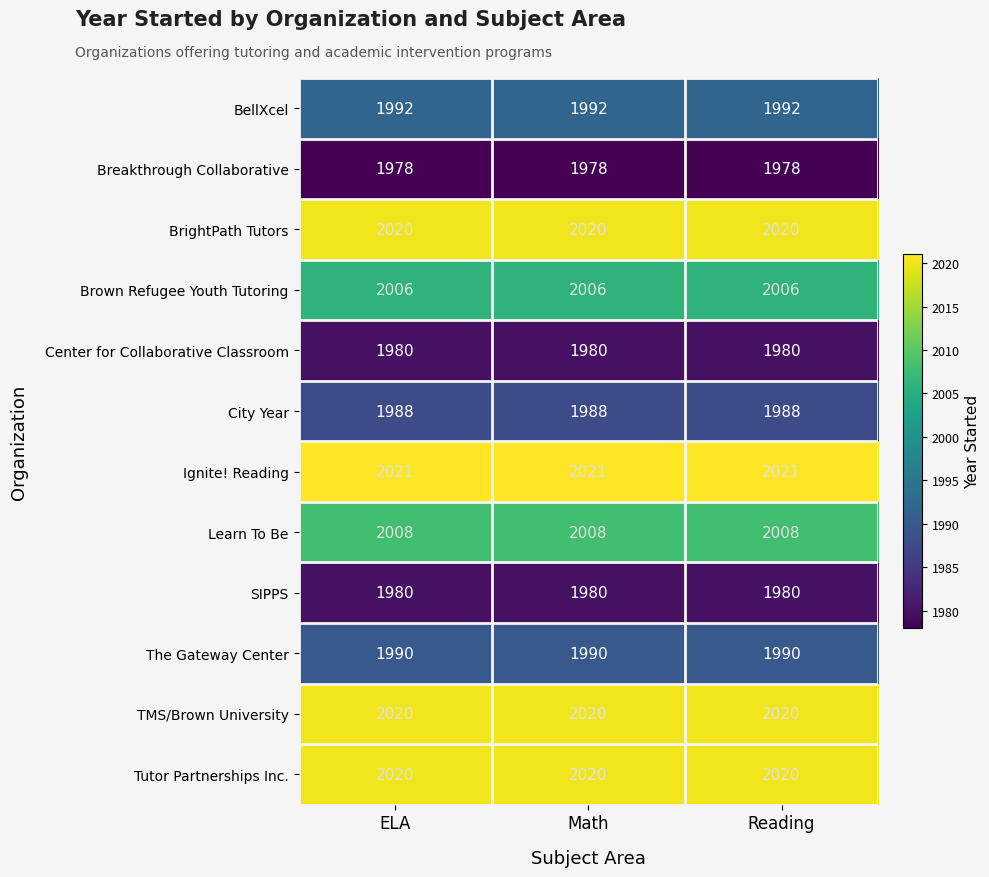

What is the maximum value shown in the chart?

2021